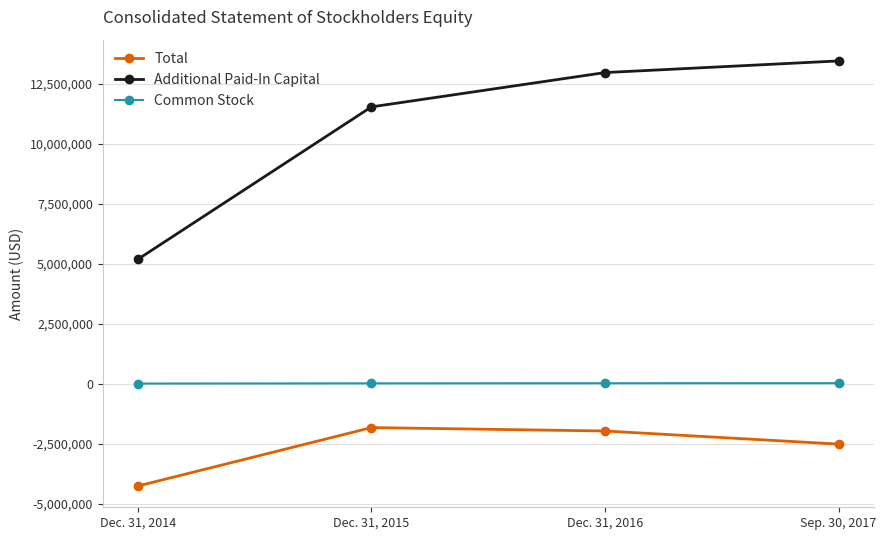

List the labels in order of Total value, smallest first.

Dec. 31, 2014, Sep. 30, 2017, Dec. 31, 2016, Dec. 31, 2015